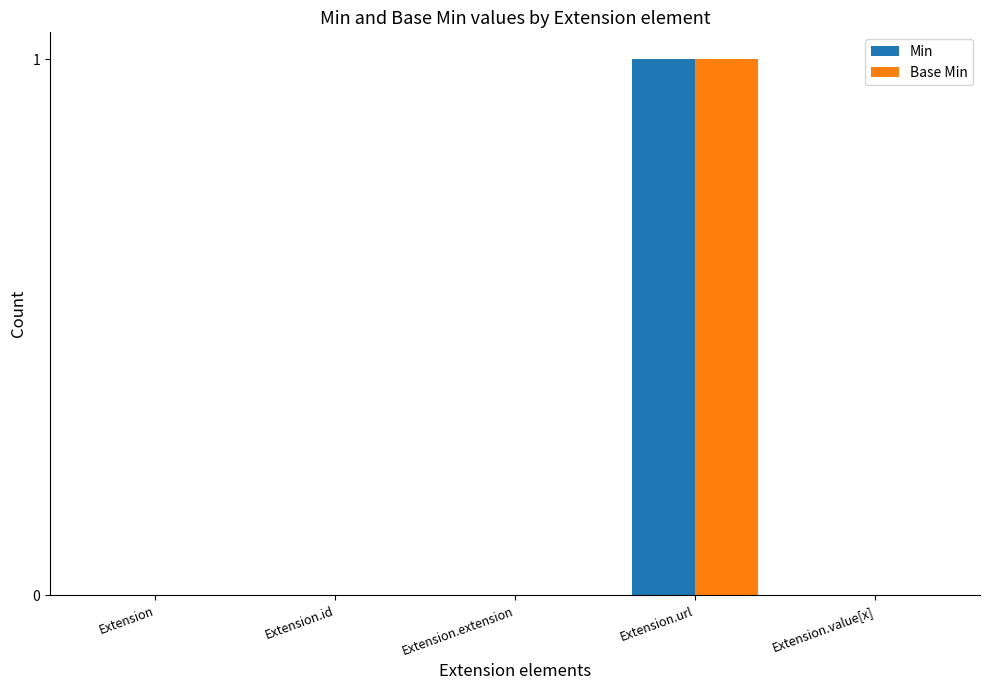

Count the number of data series in this chart.

2